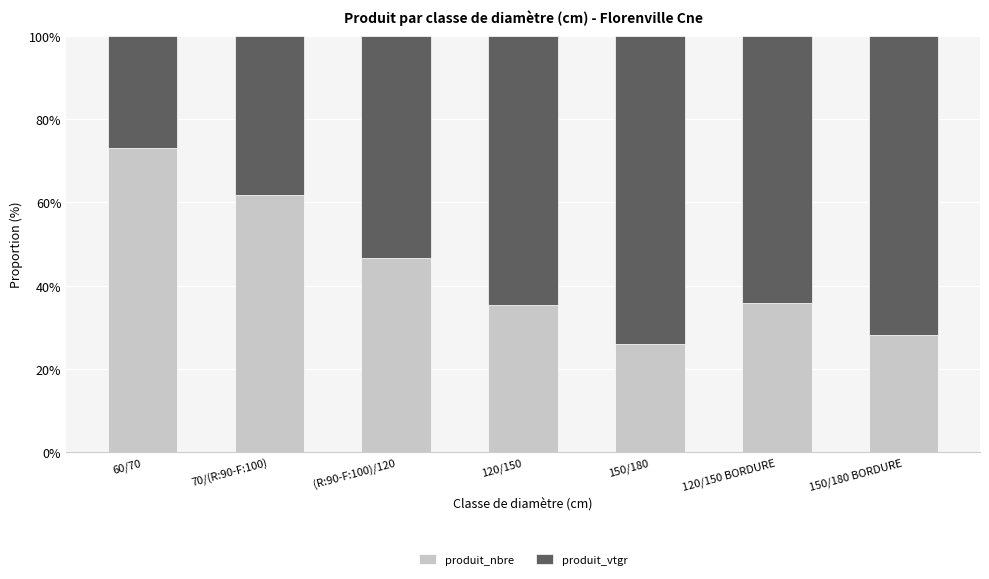

Reading left to right, list the values for the produit_nbre series.

72.9	61.7	46.7	35.3	26.0	35.8	28.2